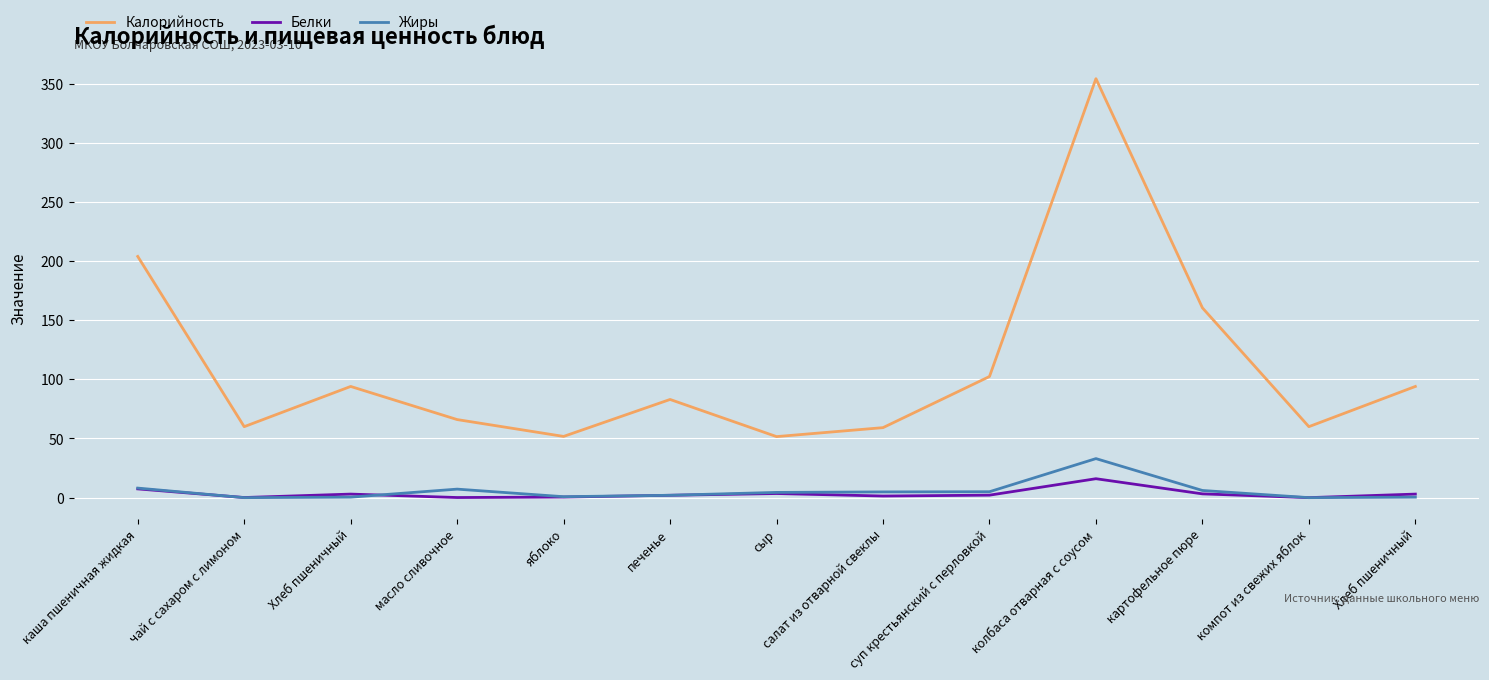

Does the chart display data point markers on the line(s)?

No